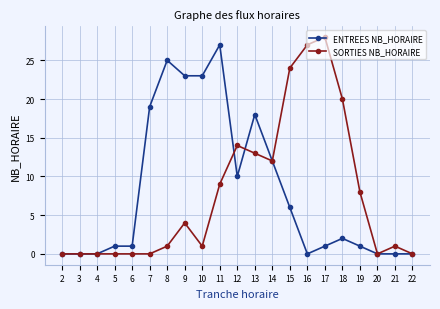

Reading left to right, what are all the values shown in this chart?

ENTREES NB_HORAIRE: 0	0	0	1	1	19	25	23	23	27	10	18	12	6	0	1	2	1	0	0	0
SORTIES NB_HORAIRE: 0	0	0	0	0	0	1	4	1	9	14	13	12	24	27	28	20	8	0	1	0